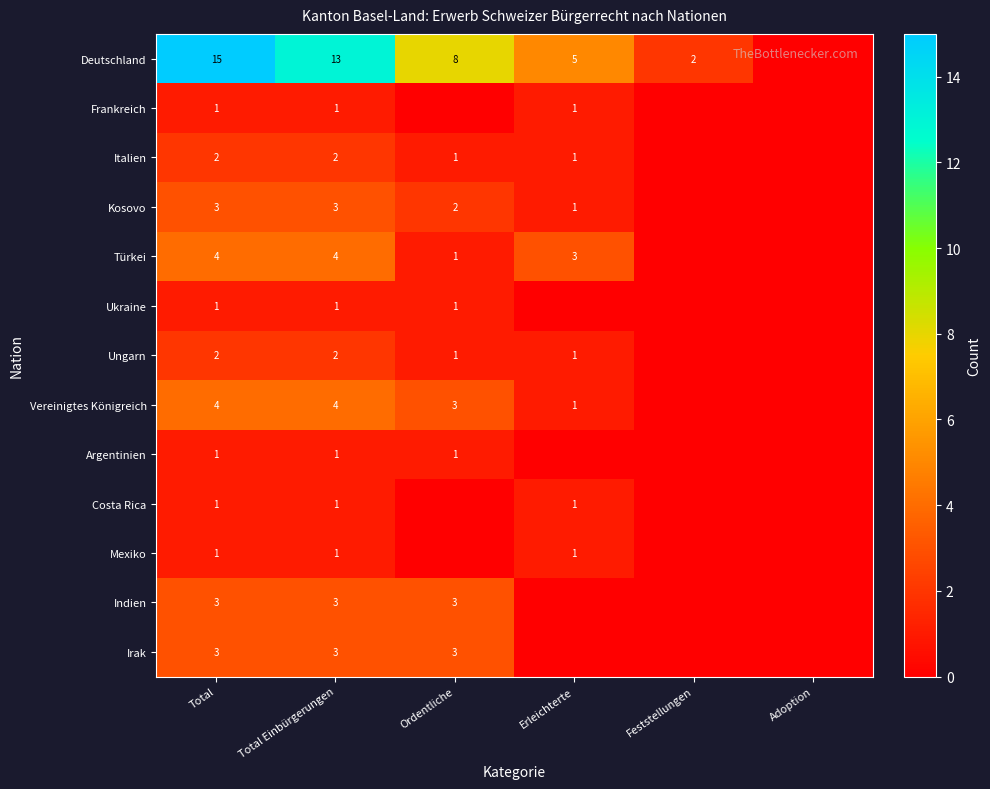

Is it true that Türkei equals 1 at Total?

False